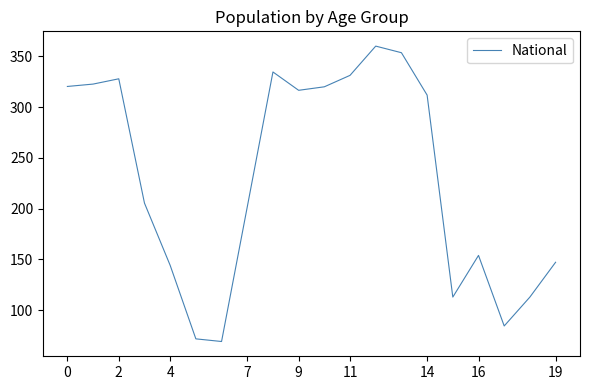

What is the difference between the maximum and minimum values?

291.0